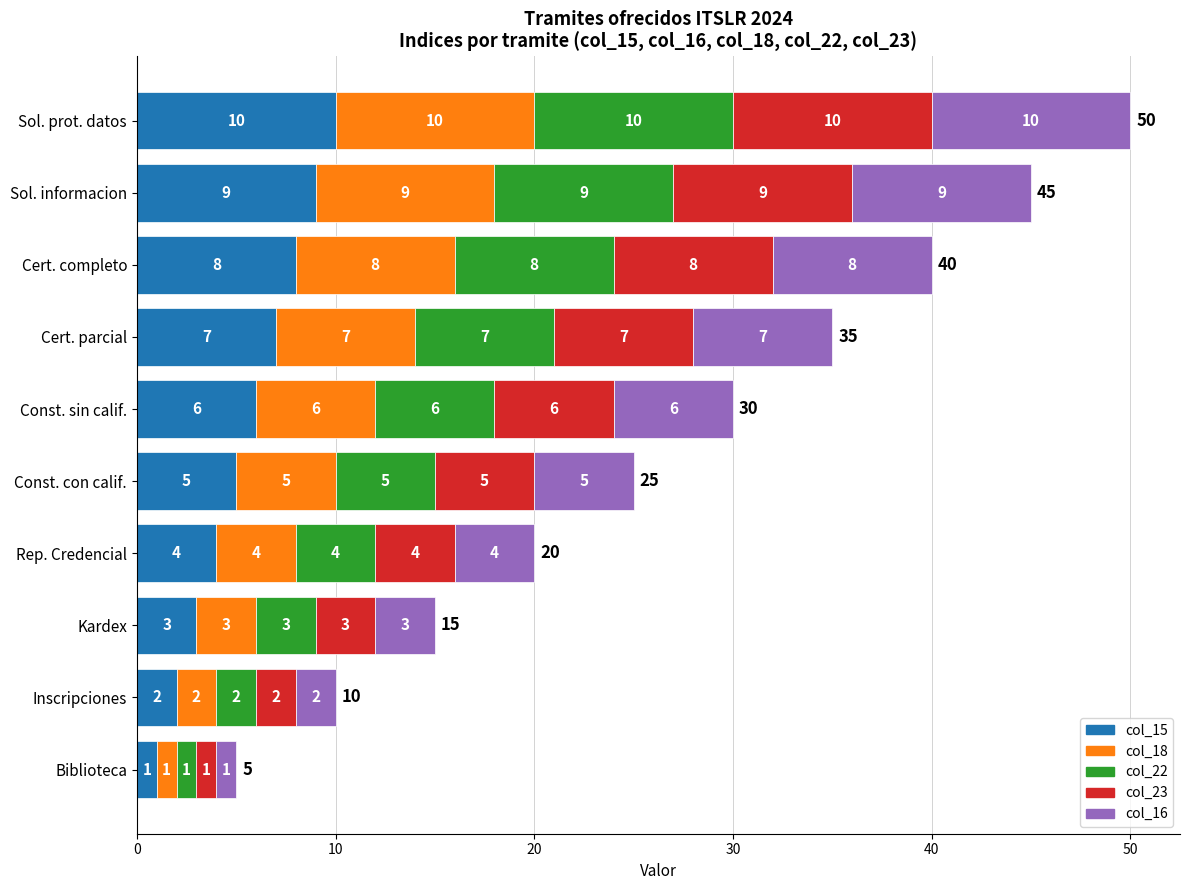

At which category is the sum across all series the highest?

Sol. prot. datos